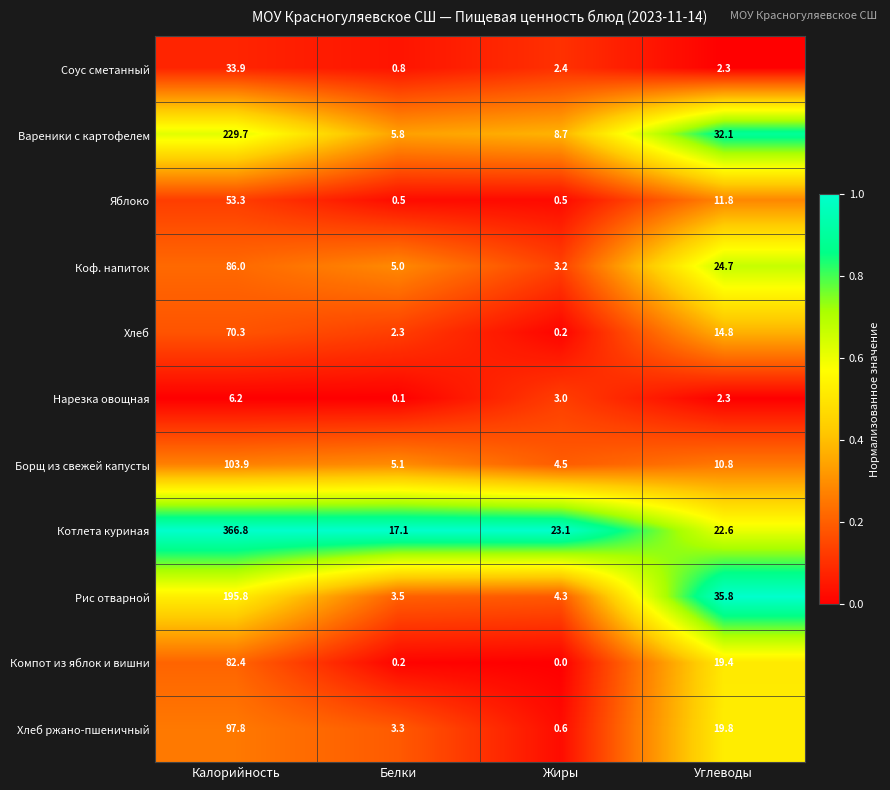

Which category has the highest value across all series?

Калорийность